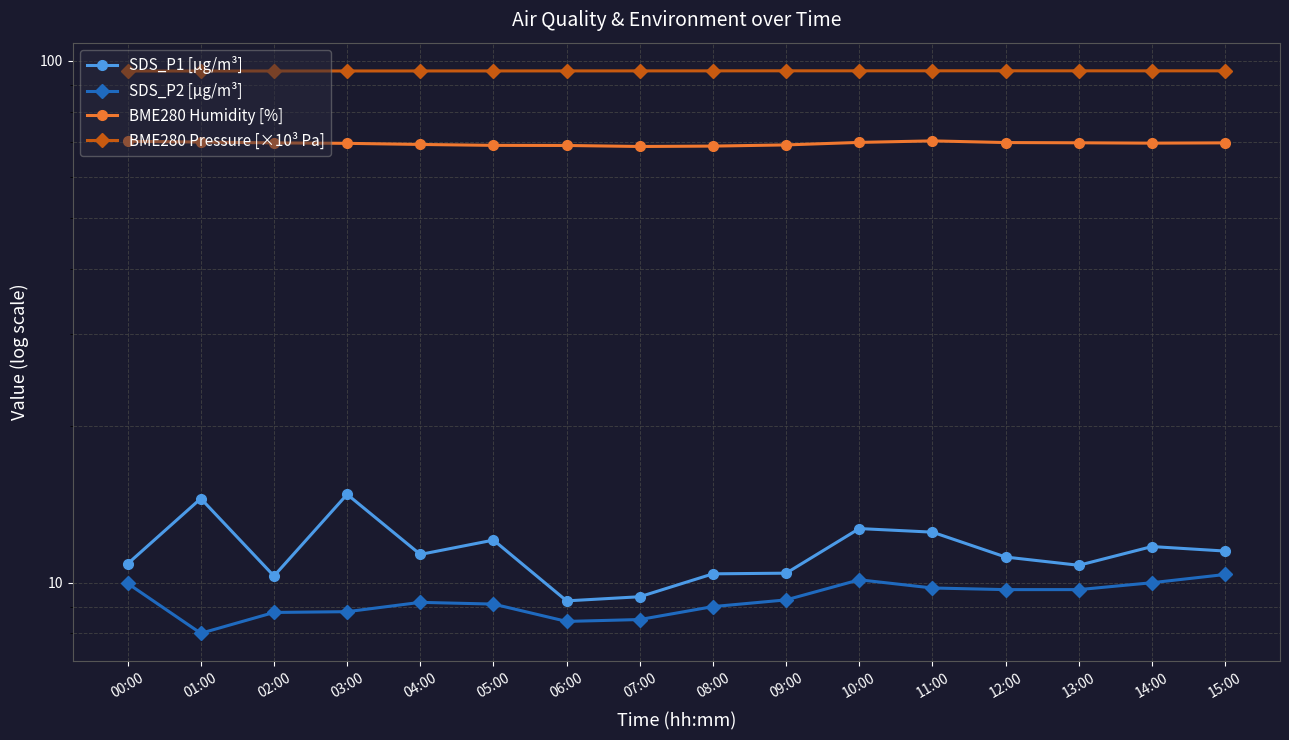

True or false: BME280 Humidity [%] and SDS_P1 [µg/m³] cross at least once.

False